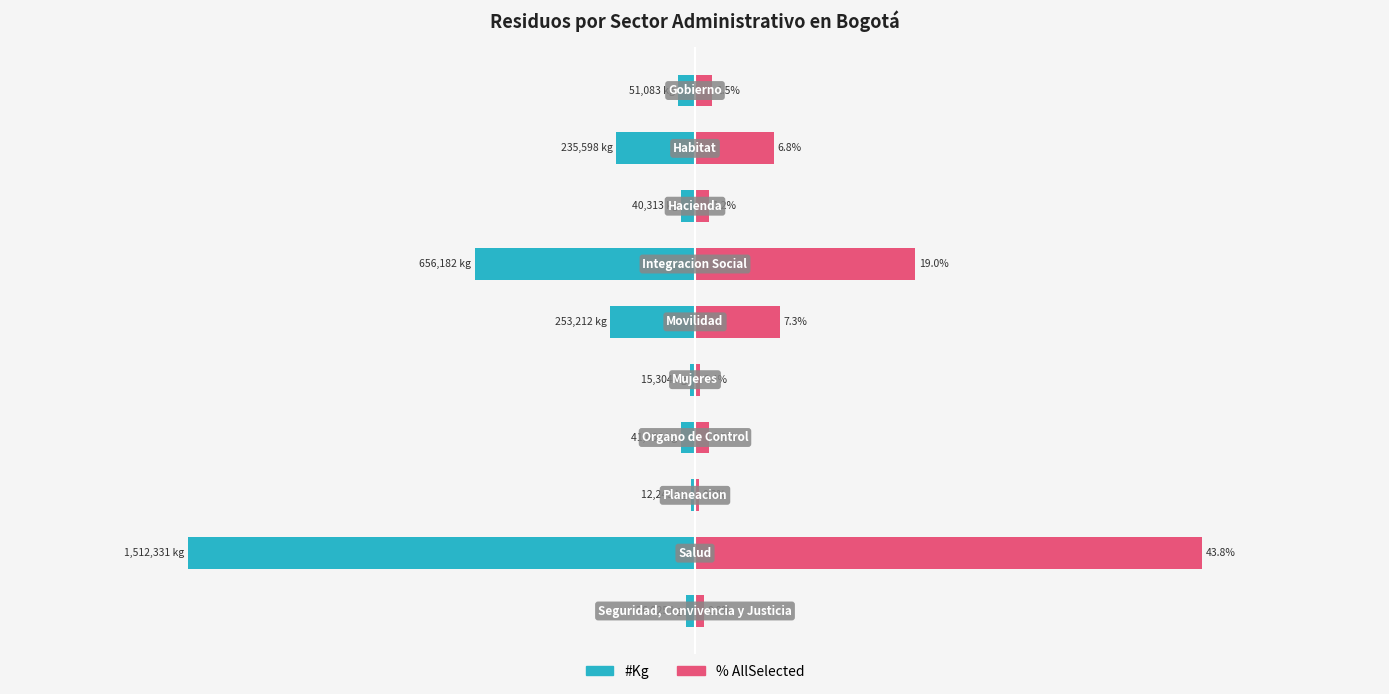

At how many categories does at least one series exceed -4?

10